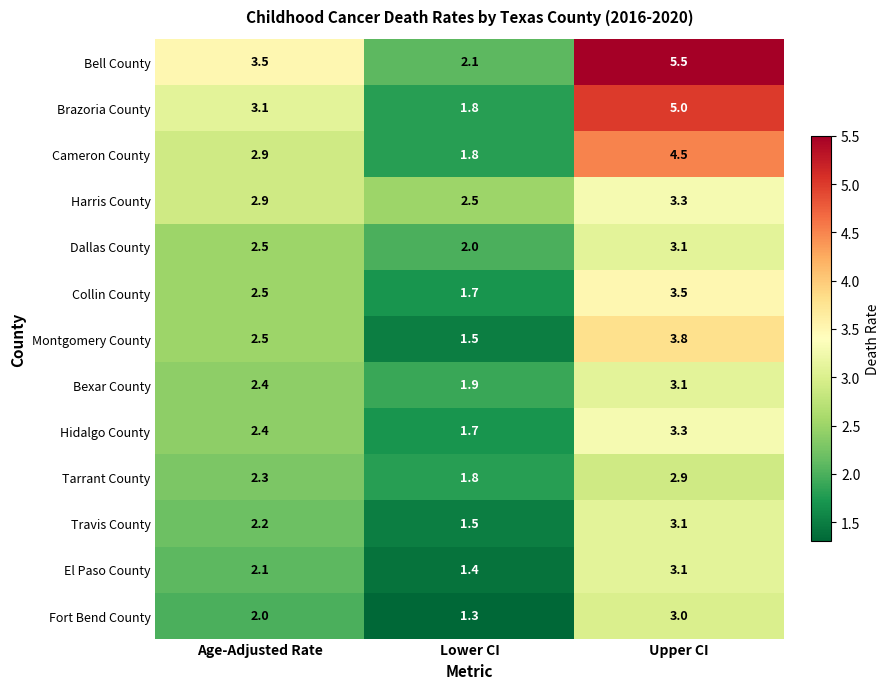

Which series has the largest range (max minus min)?

Bell County